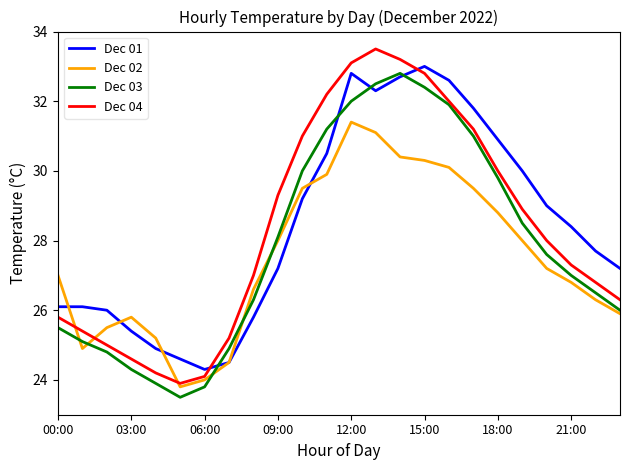

What is the maximum value for Dec 03?

32.8